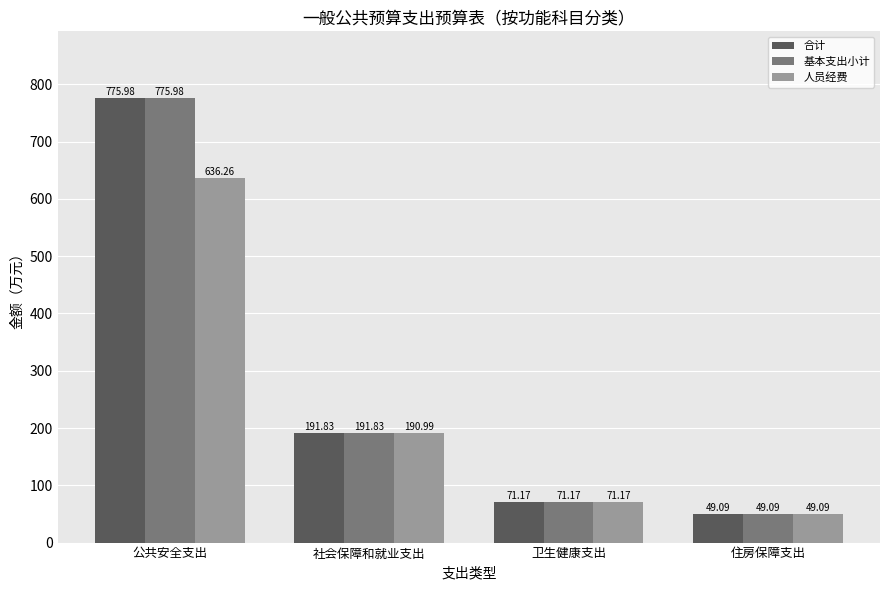

What is the sum of the 合计 values at 住房保障支出 and 公共安全支出?

825.1